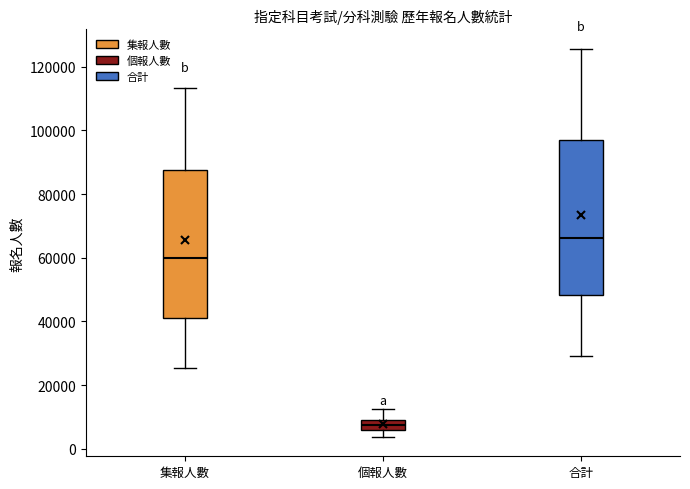

Where does the upper whisker of the box for 個報人數 end on the y-axis? The values are not printed on the chart, so give them approximately, as read against the axis.

12000